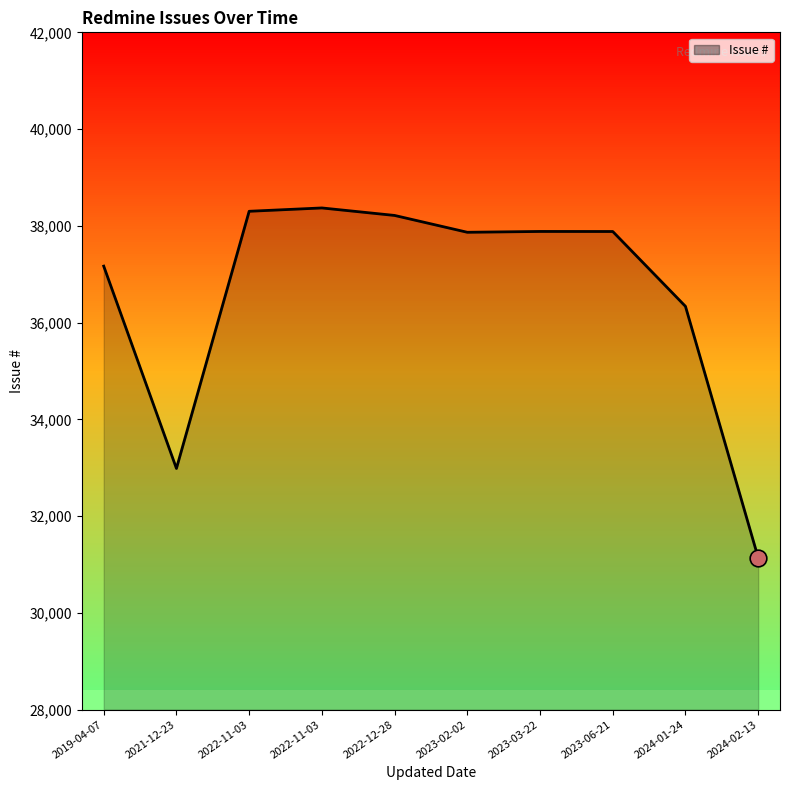

How many lines are shown in the chart?

1